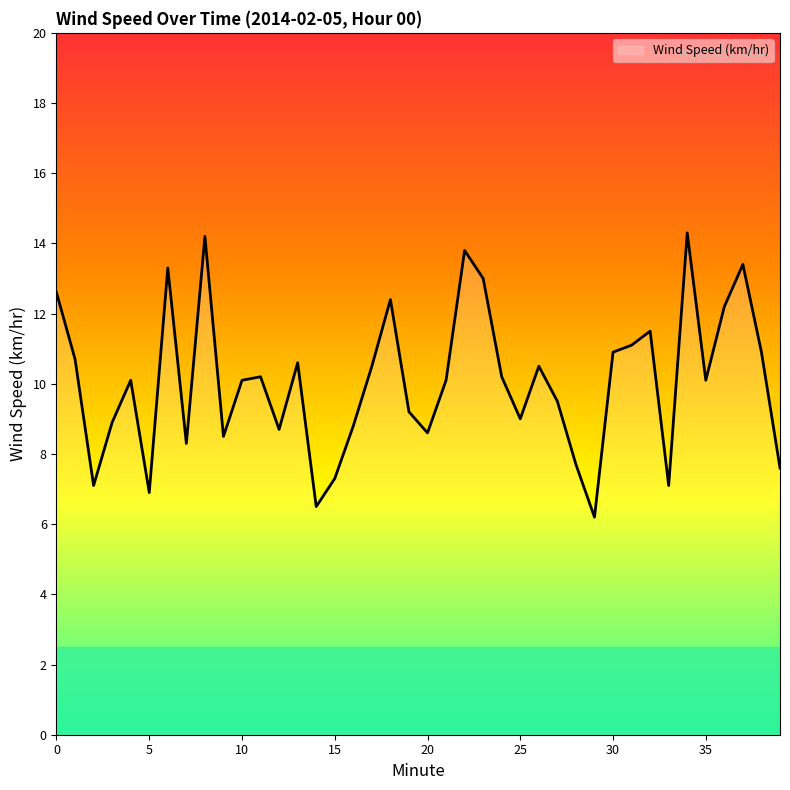

What is the minimum value shown in the chart?

6.2